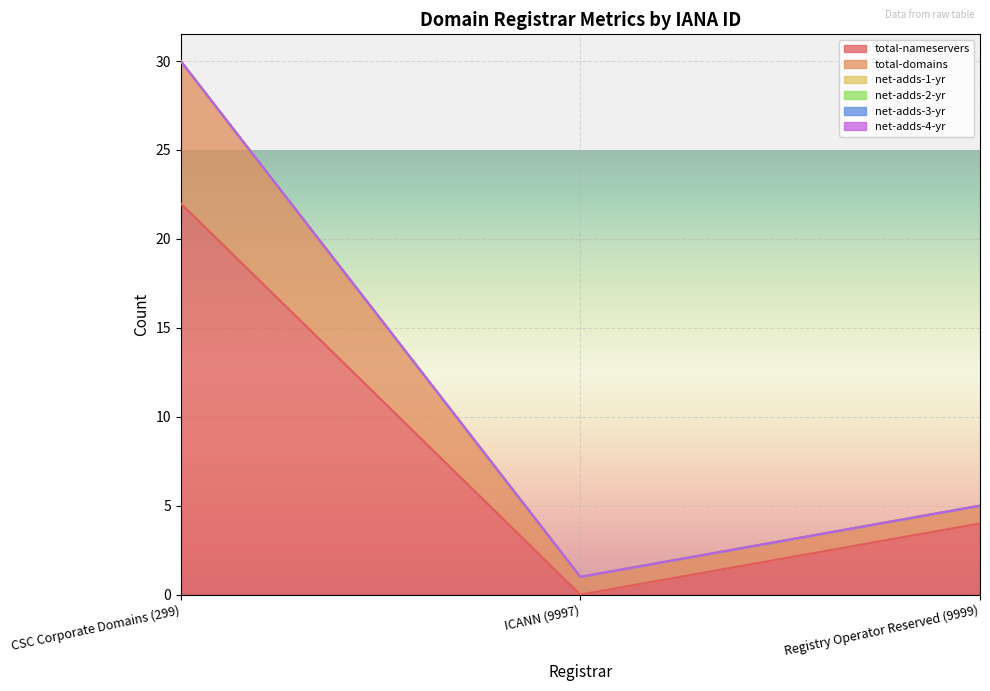

How many data points does each series have?

3